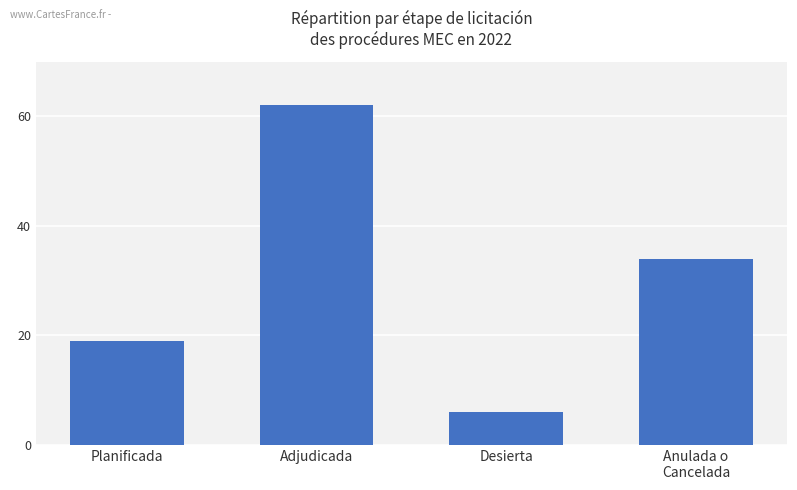

Reading left to right, list all the values displayed in this chart.

19	62	6	34